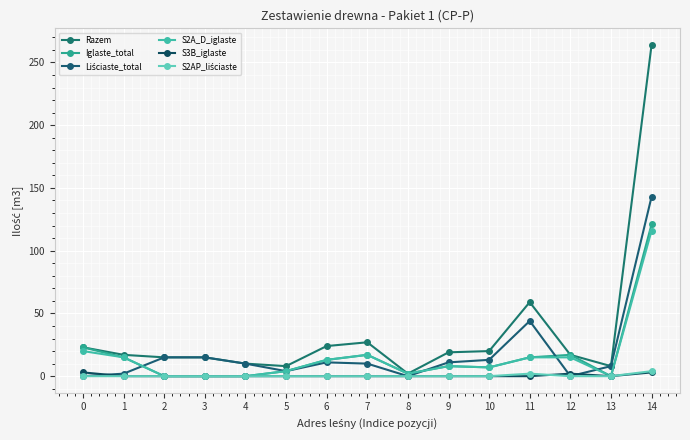

What value does the Razem series have at 1, to the nearest 10?

20